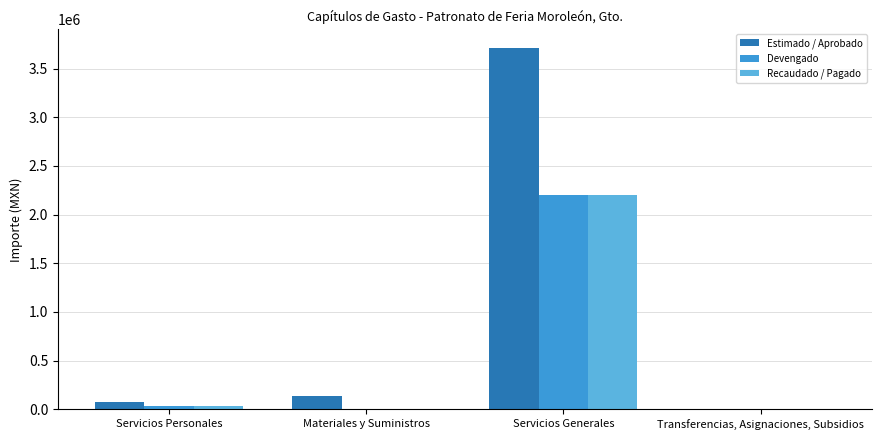

What is the spread (max minus min) of values at Materiales y Suministros?

134720.1